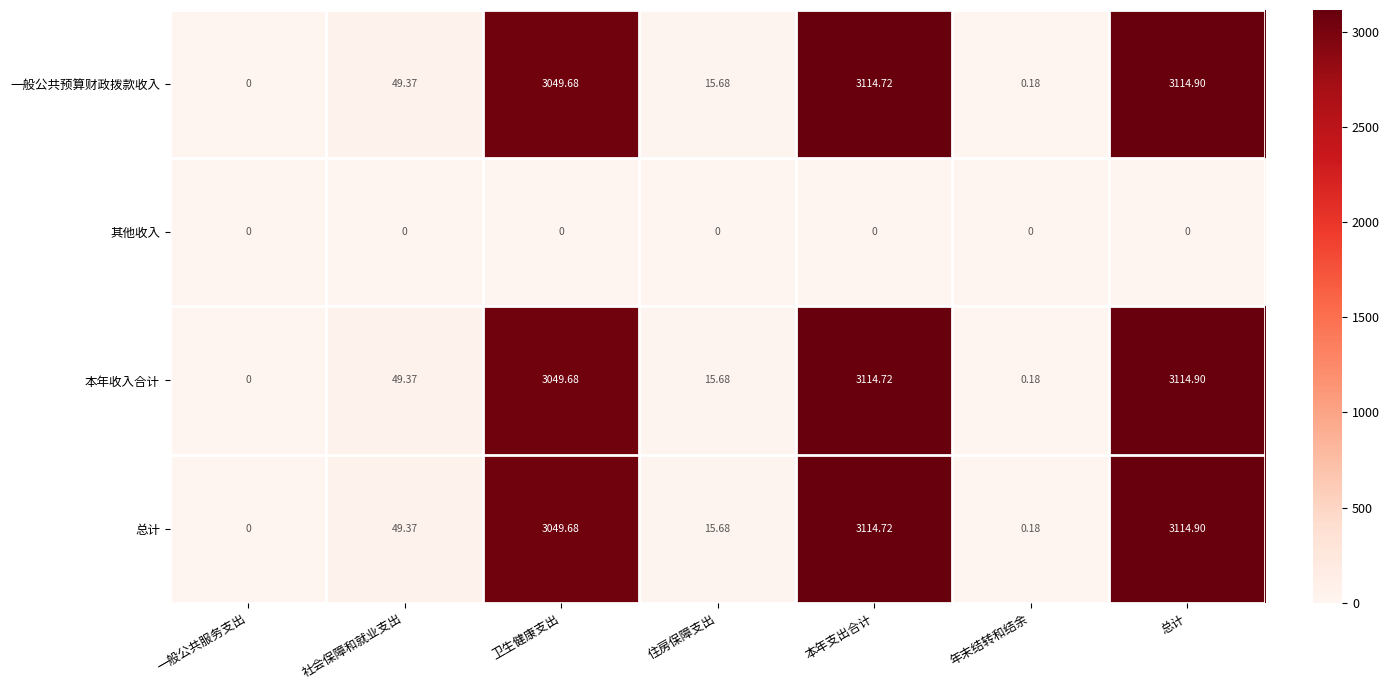

Rank the categories by 总计 value from lowest to highest.

一般公共服务支出, 年末结转和结余, 住房保障支出, 社会保障和就业支出, 卫生健康支出, 本年支出合计, 总计